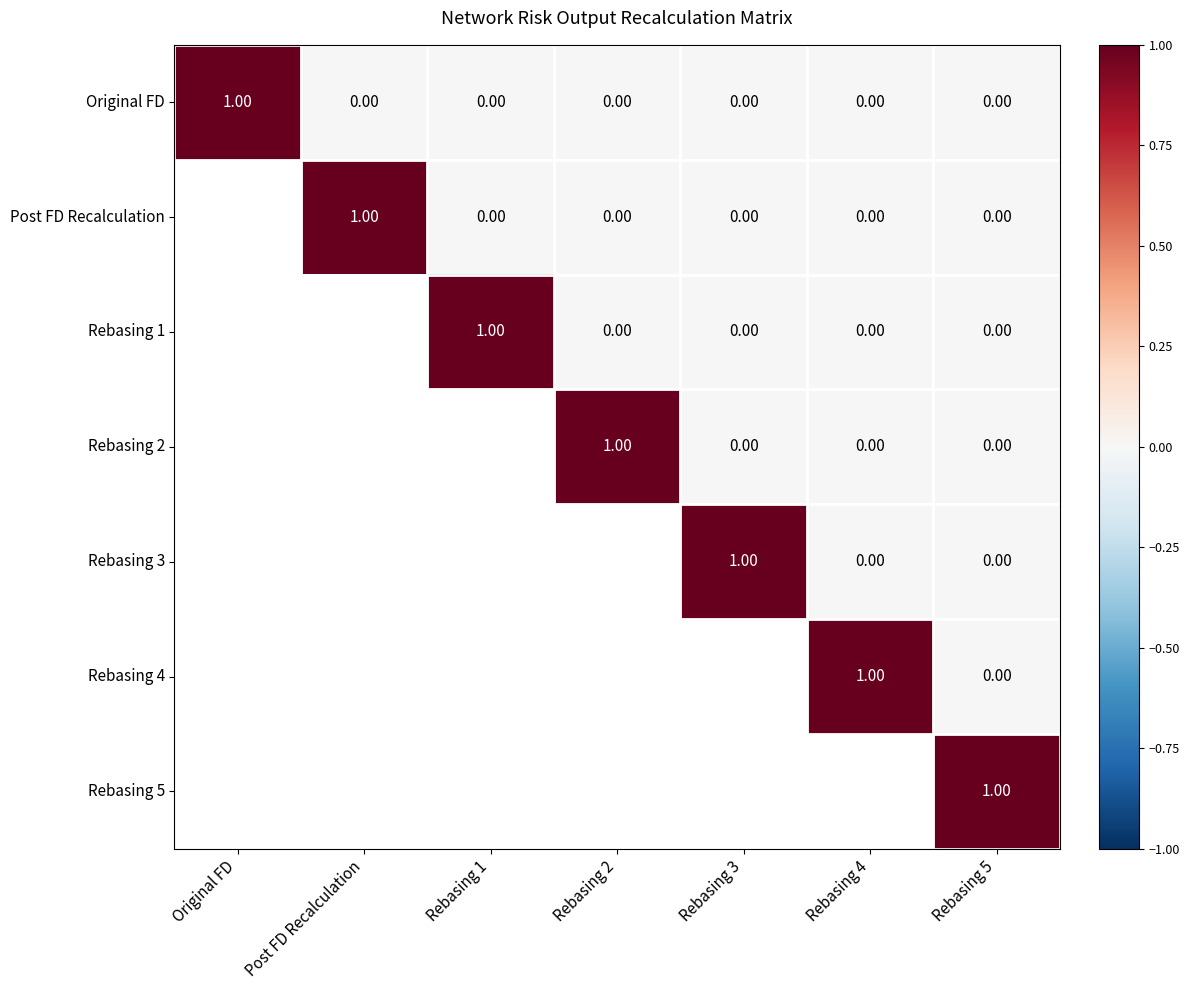

Is the value of Rebasing 2 at Post FD Recalculation greater than the value of Original FD at Post FD Recalculation?

No